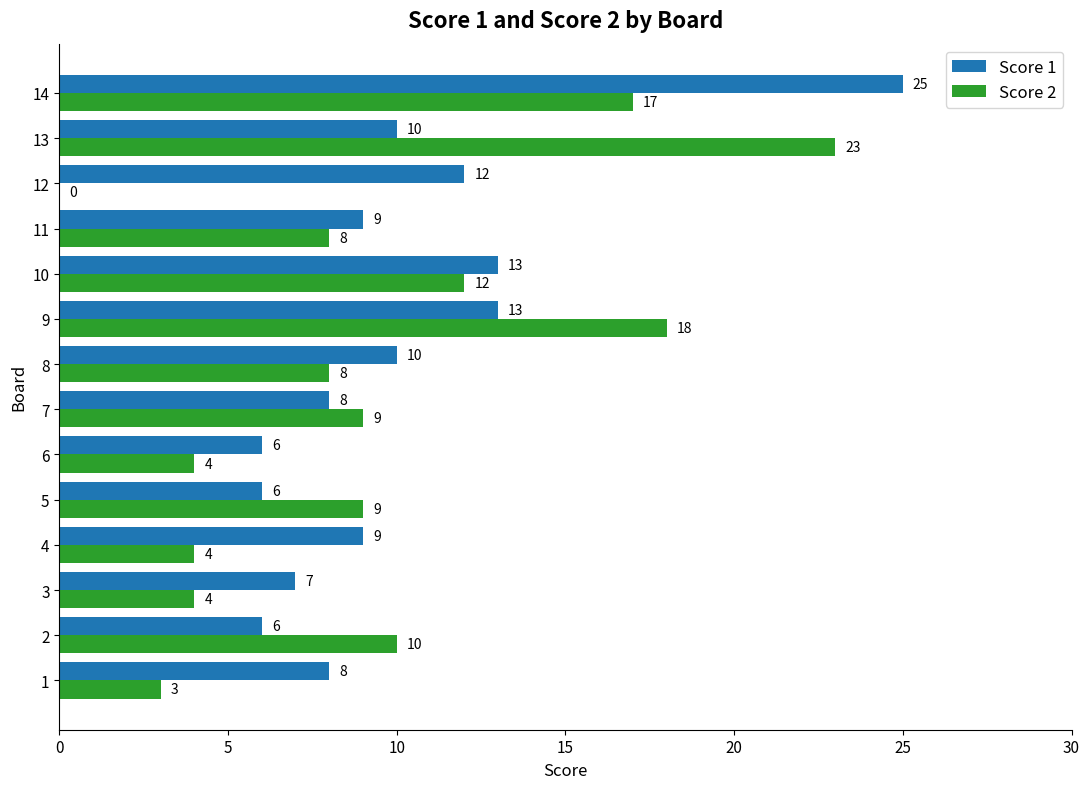

What is the approximate value of Score 2 at 1, to the nearest 5?

5